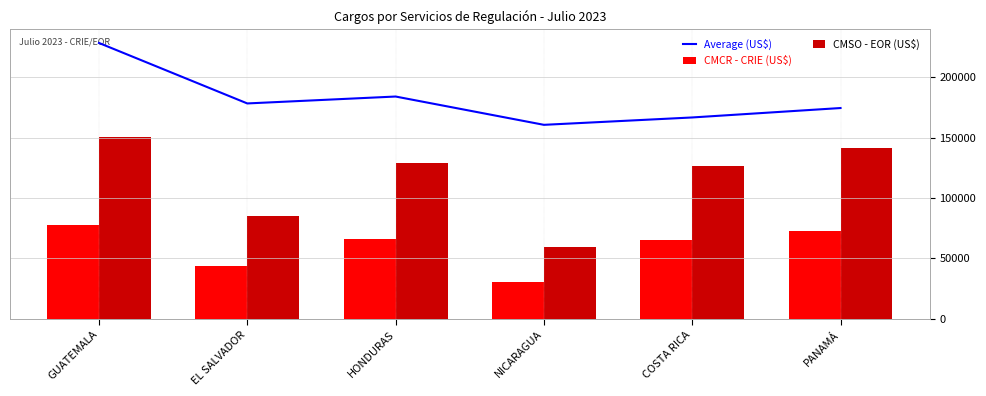

Is it true that Average (US$) equals 244478.6 at PANAMÁ?

False